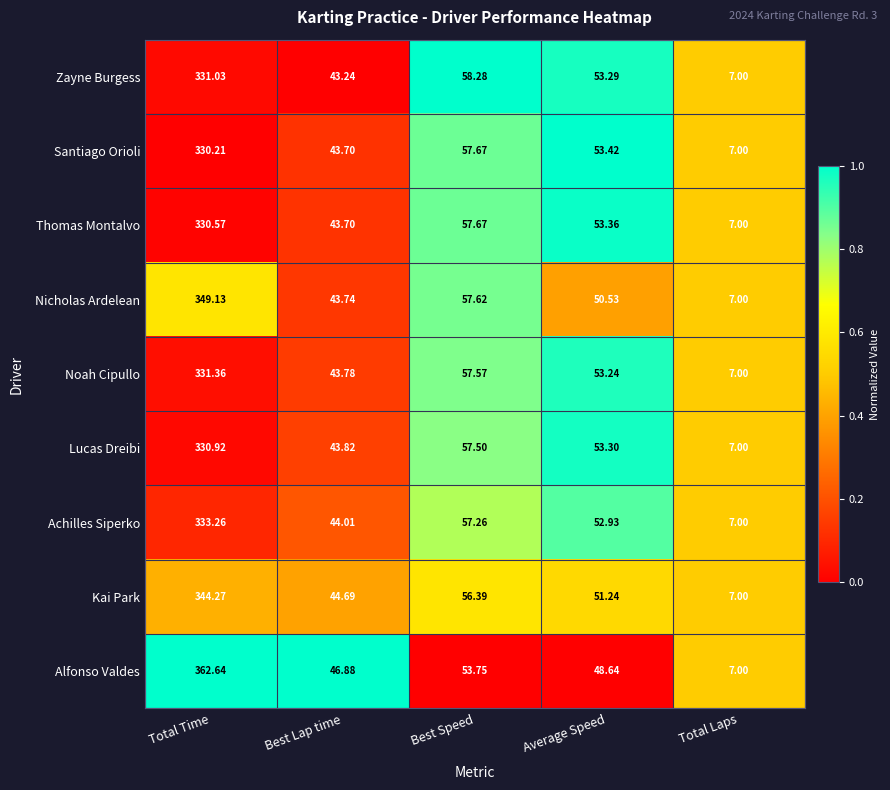

Which label corresponds to the smallest value in the chart?

Total Laps